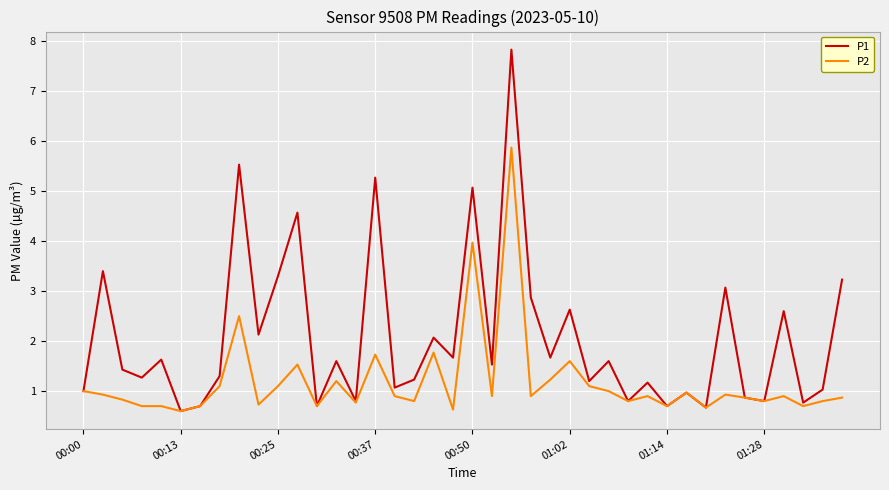

Which series has the largest total across all categories?

P1